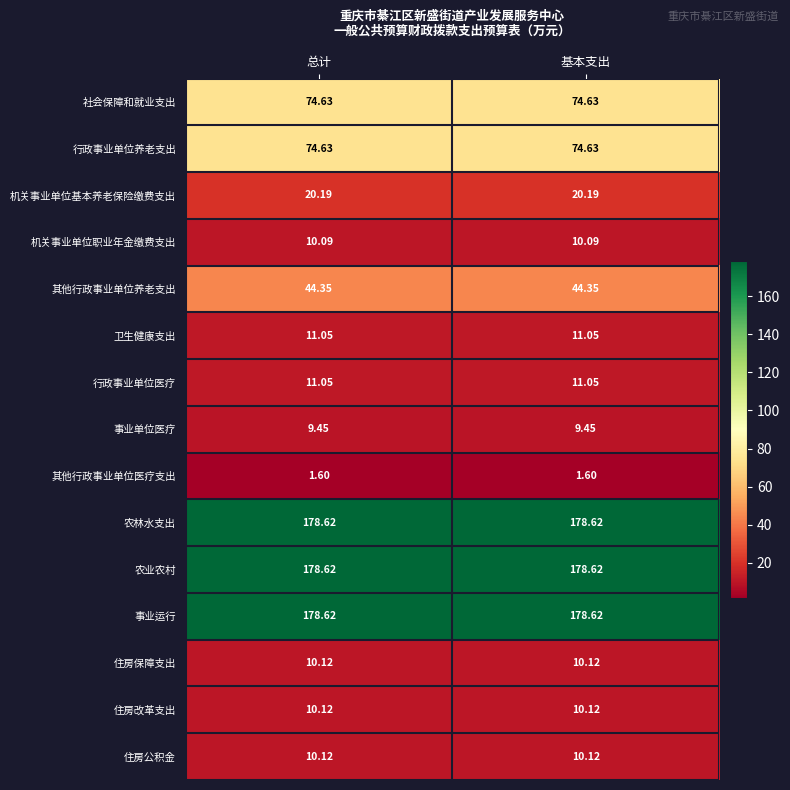

Is the value of 社会保障和就业支出 at 总计 greater than the value of 事业运行 at 总计?

No